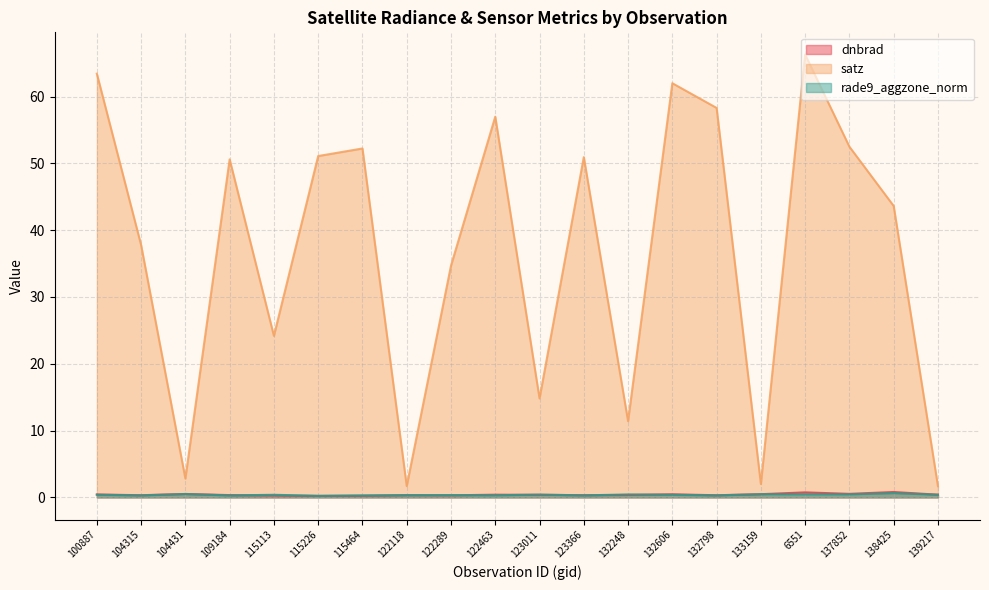

The satz series shows 3.0 at 139217. True or false?

False